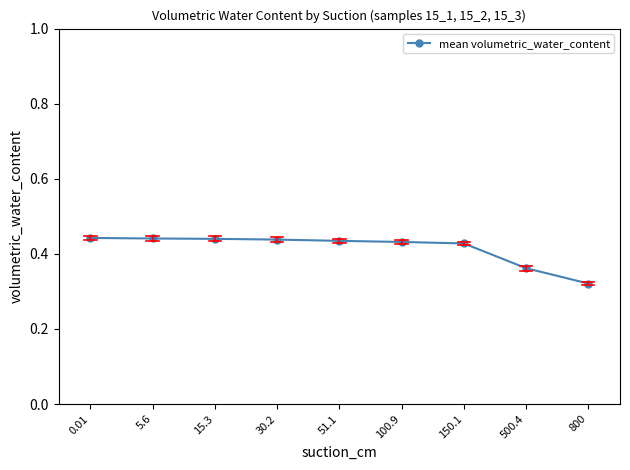

What is the label of the 5th point from the right?

51.1